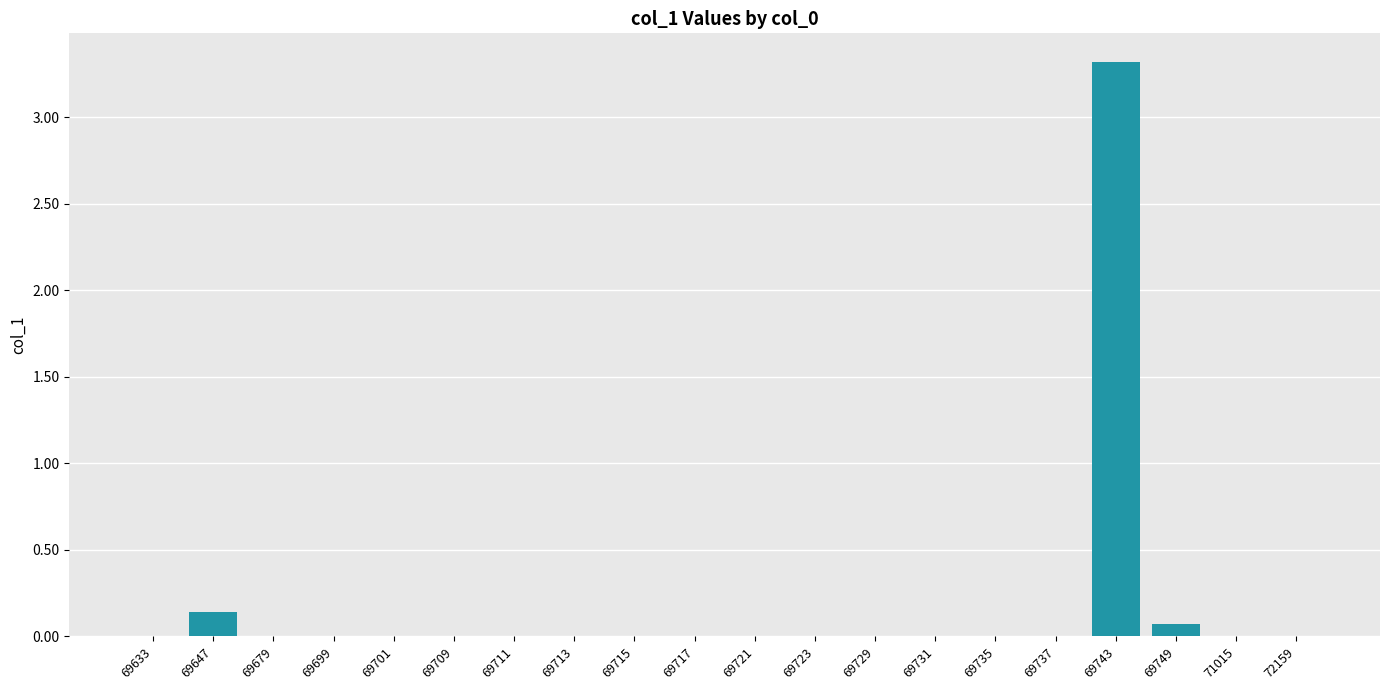

Between 69711 and 69647, which is larger?

69647